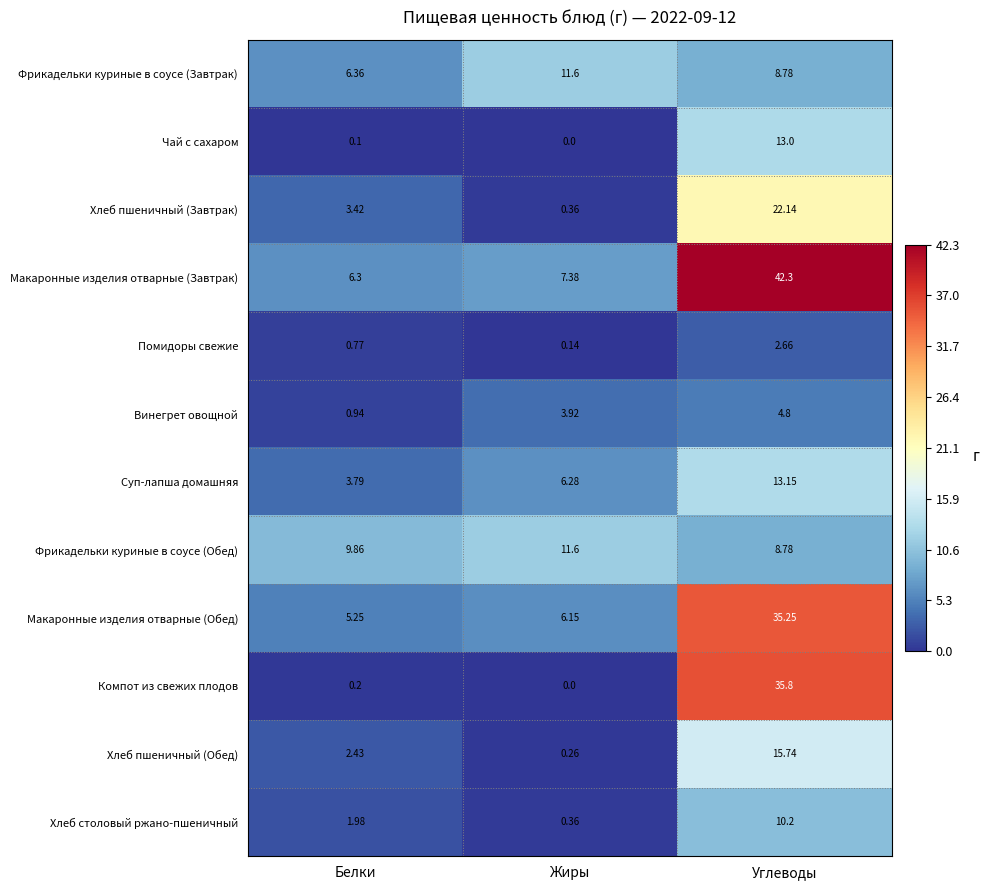

Which series has the widest spread of values?

Макаронные изделия отварные (Завтрак)